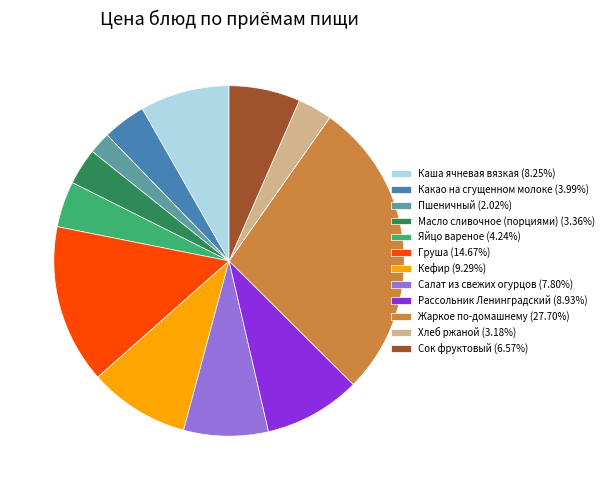

Is Сок фруктовый the majority of the pie?

No